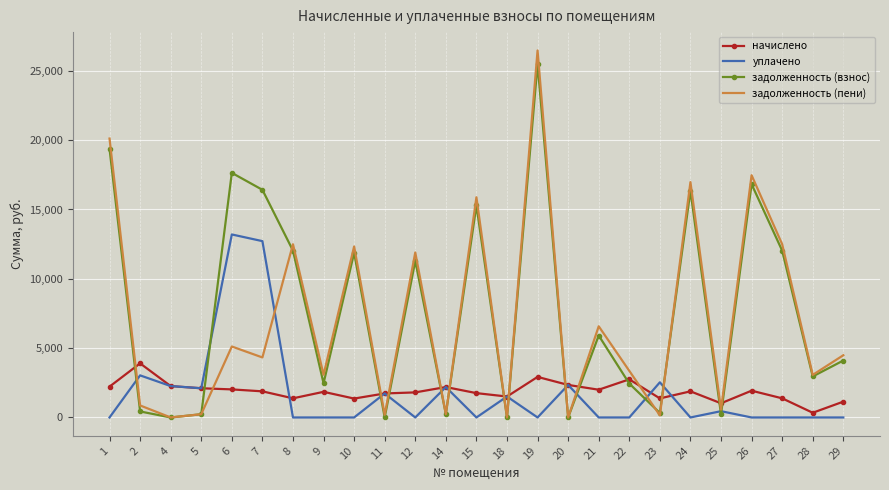

Which series ends up on top after the final intersection of задолженность (взнос) and задолженность (пени)?

задолженность (пени)